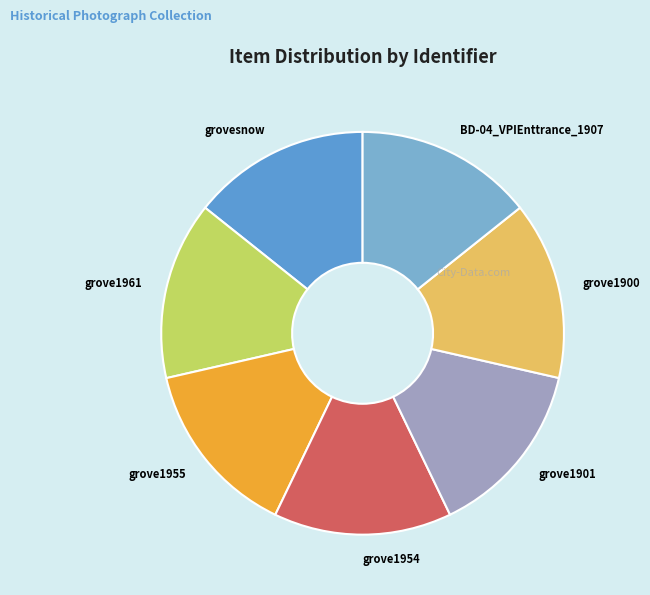

Is there any slice that represents more than half of the pie?

No